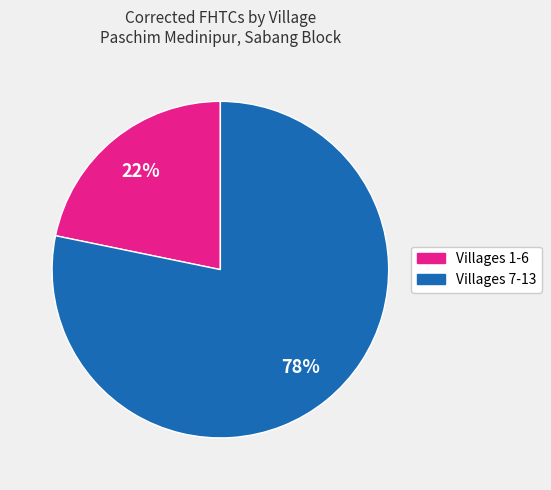

Is there any slice that represents more than half of the pie?

Yes